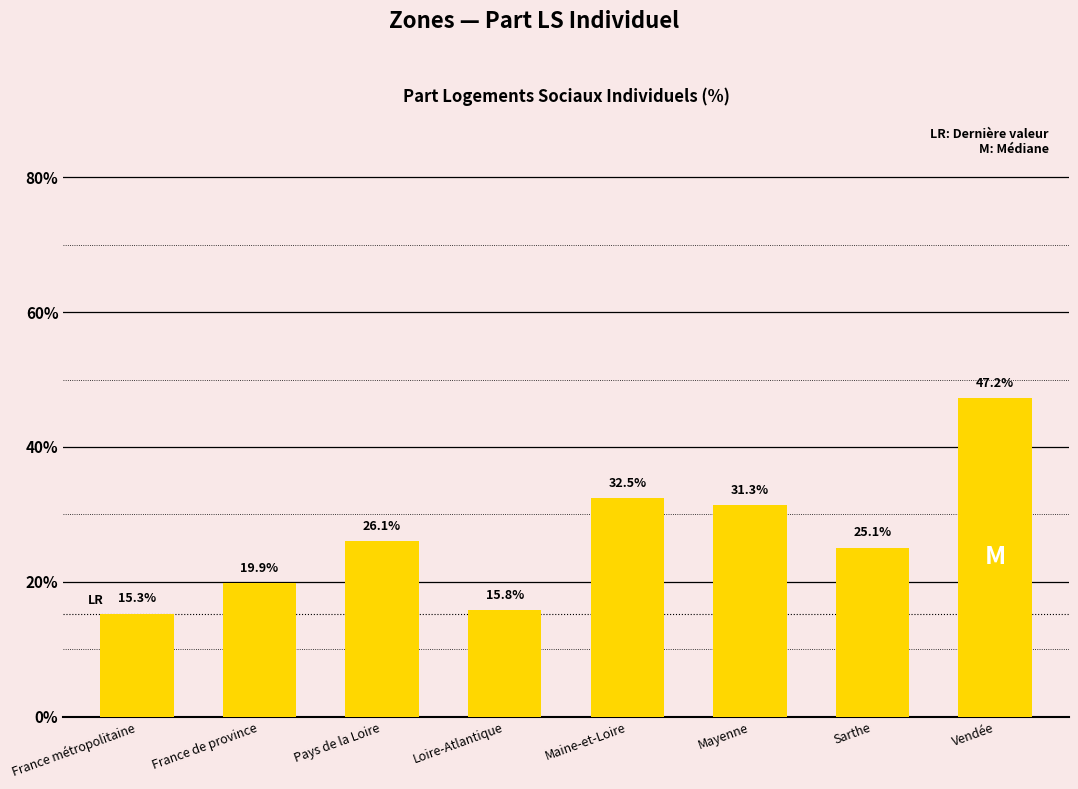

What is the change in value from France de province to Loire-Atlantique?

-4.0